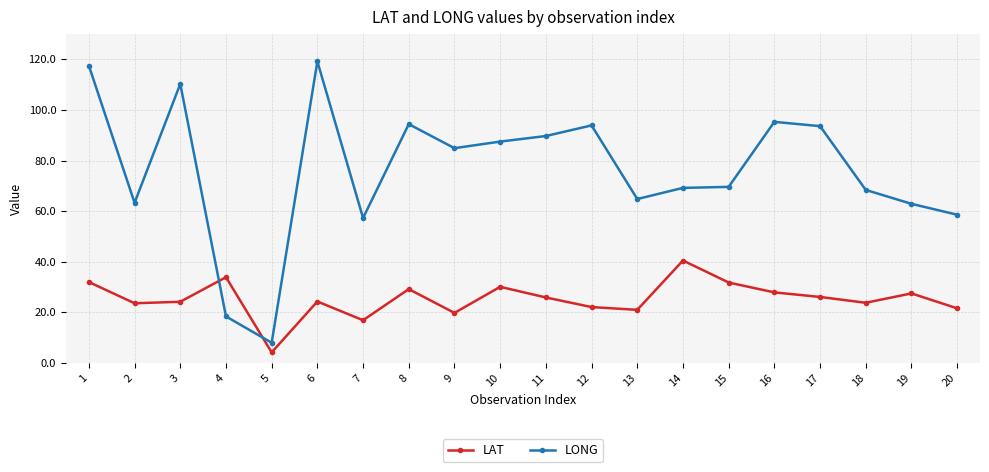

Does the chart display data point markers on the line(s)?

Yes